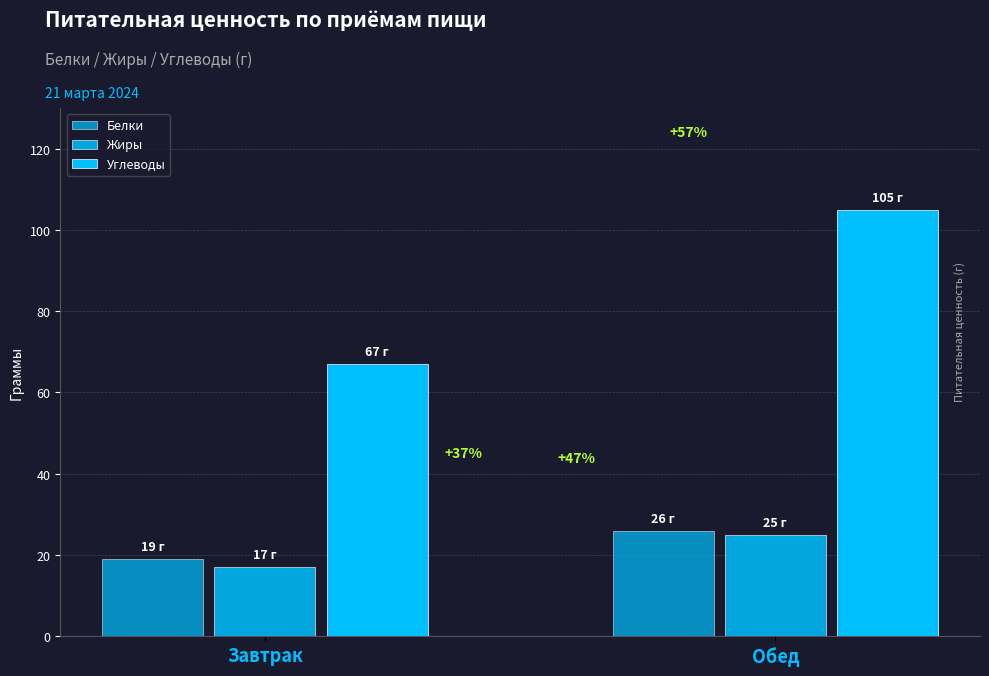

How many bars are there in total?

6